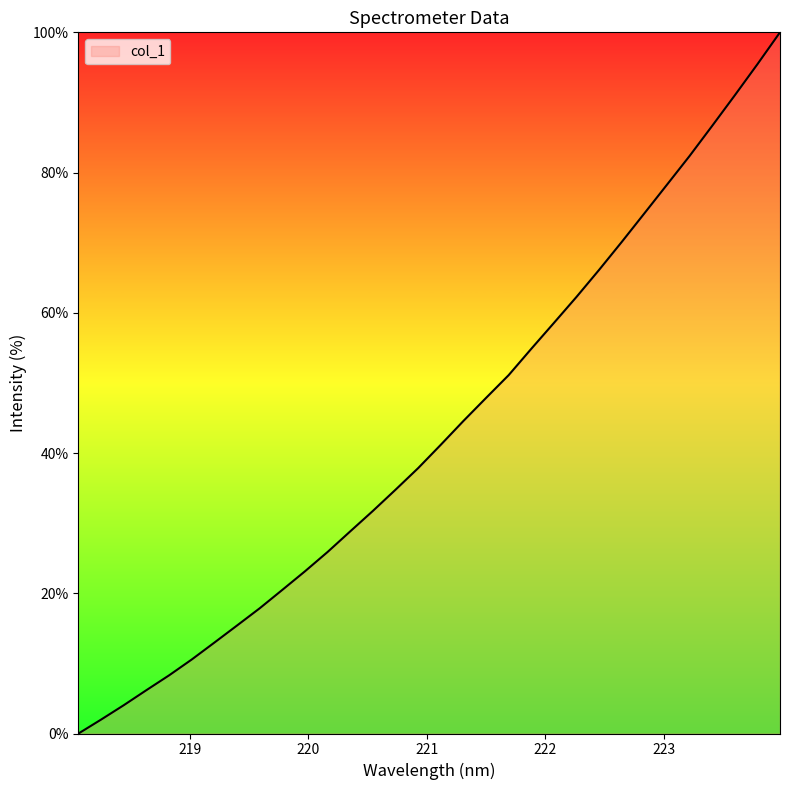

What is the maximum value shown in the chart?

100.0